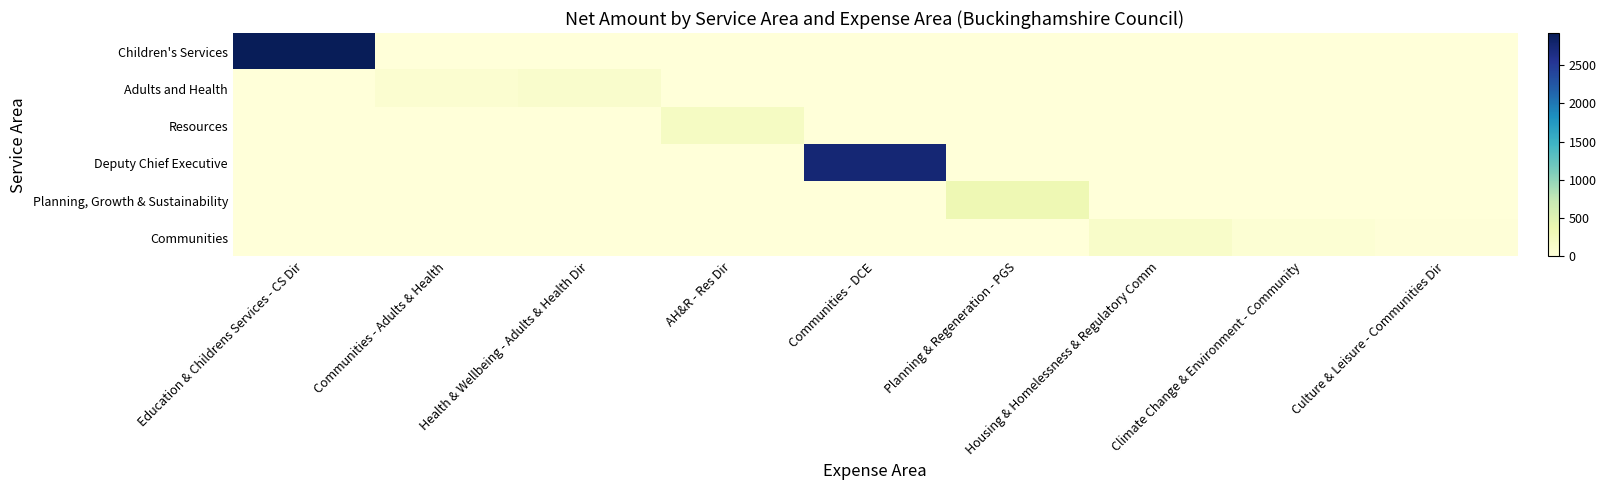

At how many categories does at least one series exceed 2850?

1